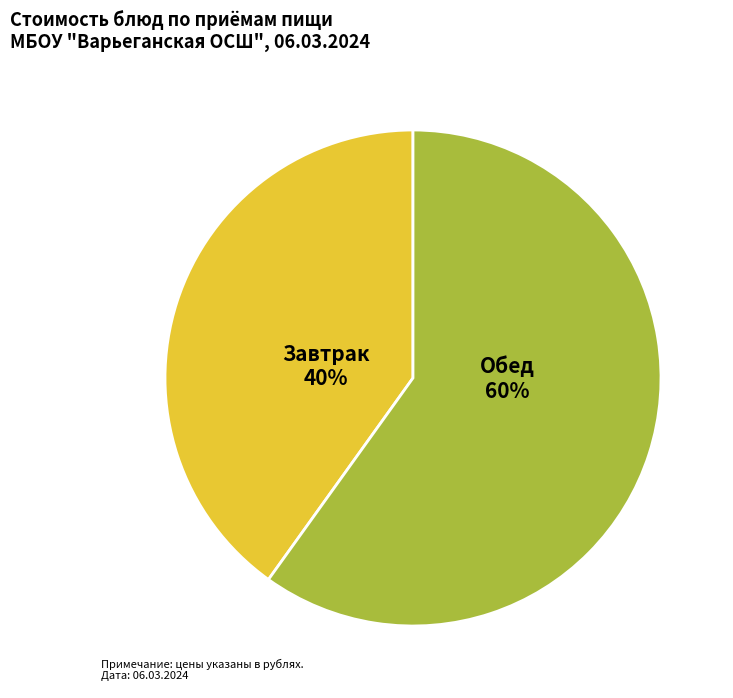

Is the sum of Обед and Завтрак greater than half?

Yes